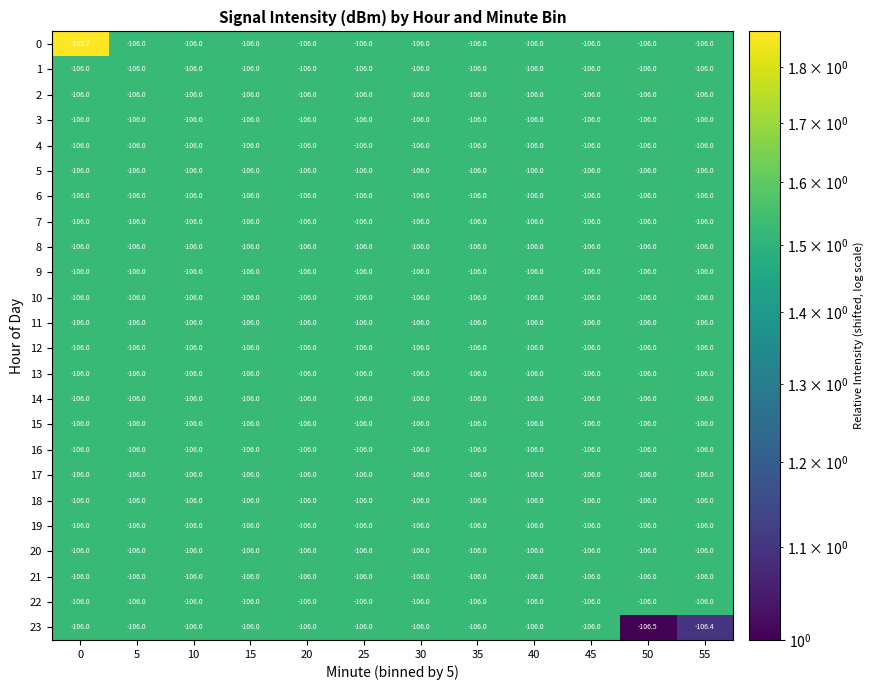

The value of 14 at 30 is -139.8. True or false?

False